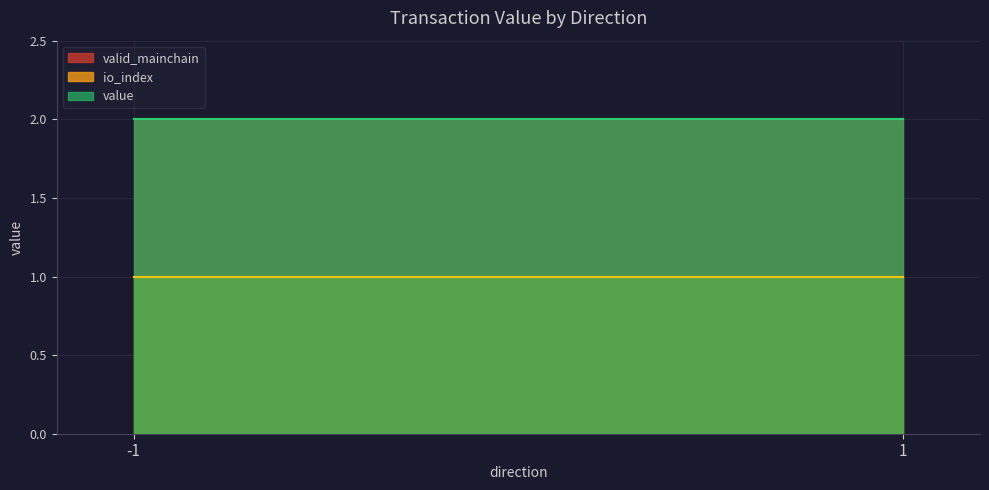

At which category is the sum across all series the highest?

-1